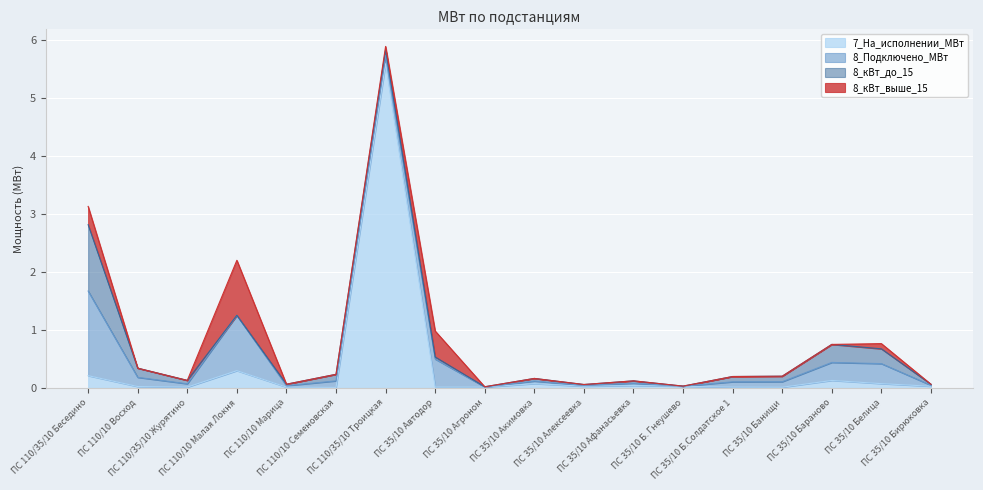

What position from the right is ПС 35/10 Афанасьевка?

7